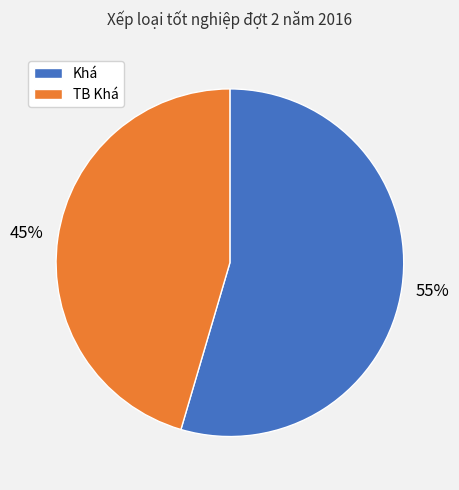

To the nearest percent, what is the combined percentage of TB Khá and Khá?

100%